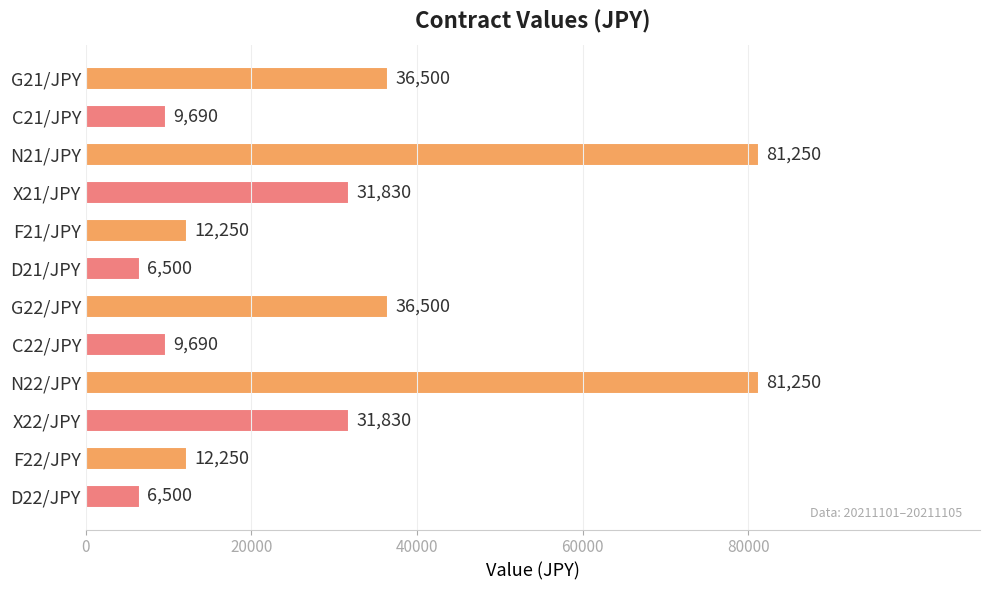

True or false: the data shows 3257 at D22/JPY.

False